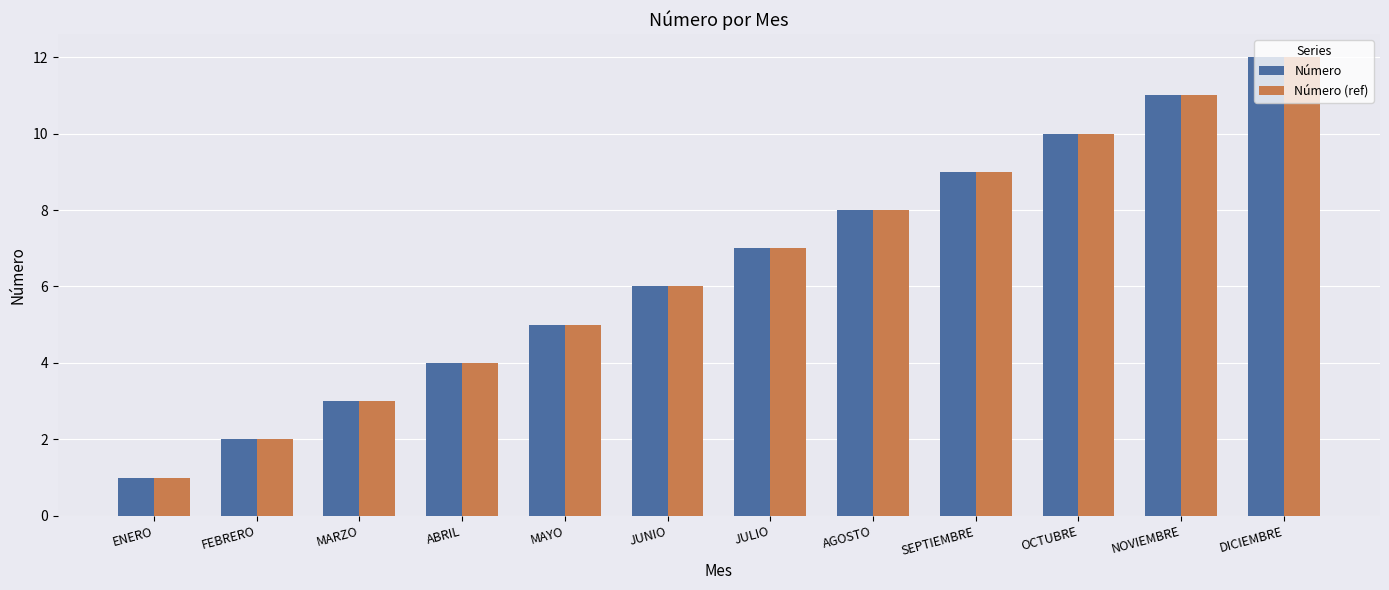

Rank the categories by Número (ref) value from lowest to highest.

ENERO, FEBRERO, MARZO, ABRIL, MAYO, JUNIO, JULIO, AGOSTO, SEPTIEMBRE, OCTUBRE, NOVIEMBRE, DICIEMBRE